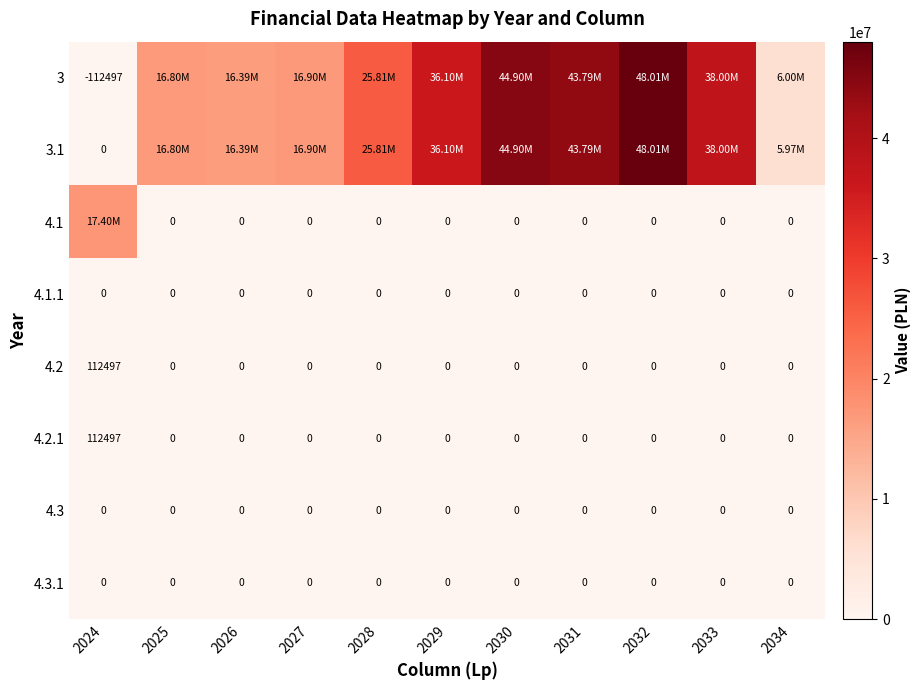

At which category is the sum across all series the highest?

2032